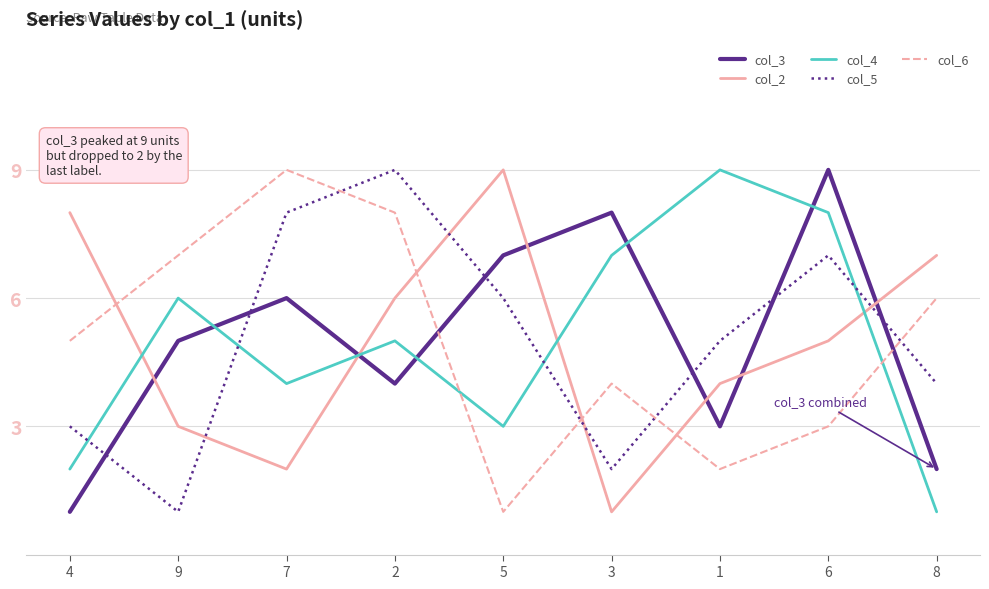

The value of col_5 at 2 is 9. True or false?

True